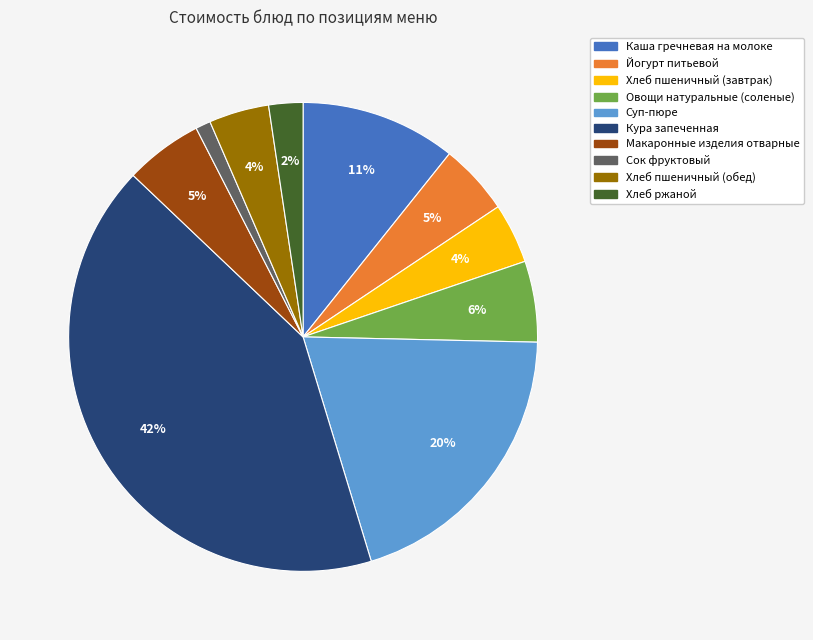

Is it true that Макаронные изделия отварные is 1% of the pie?

False